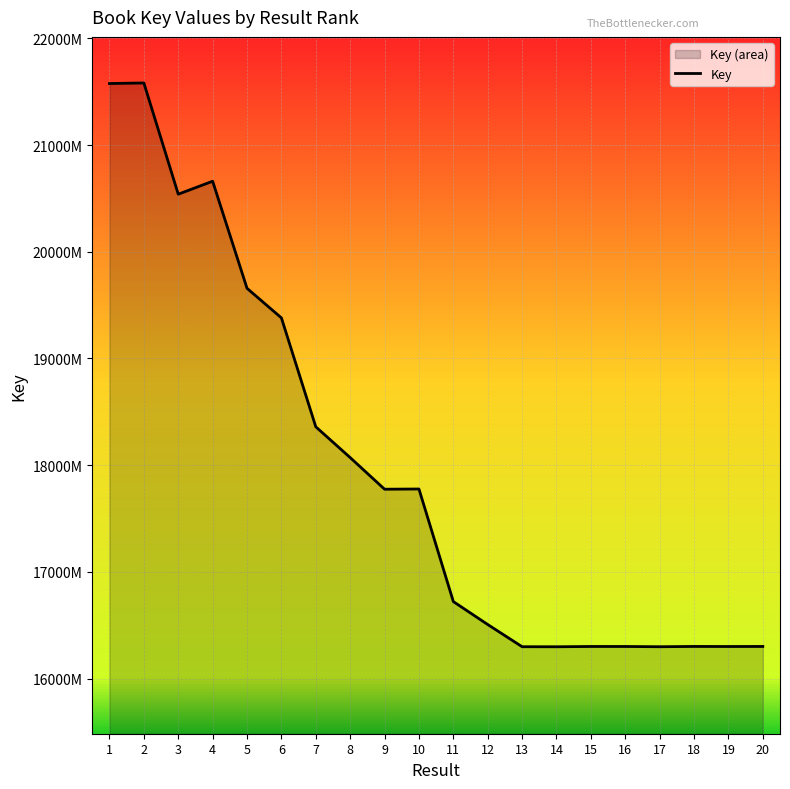

Is it true that the value at 3 is 287262041?

False